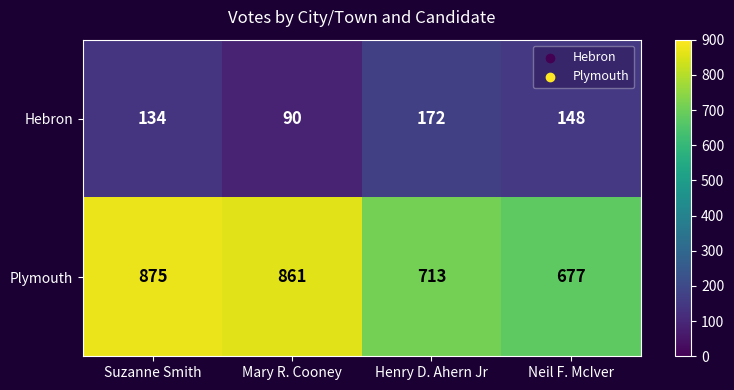

How many Hebron values are between 134 and 172?

3